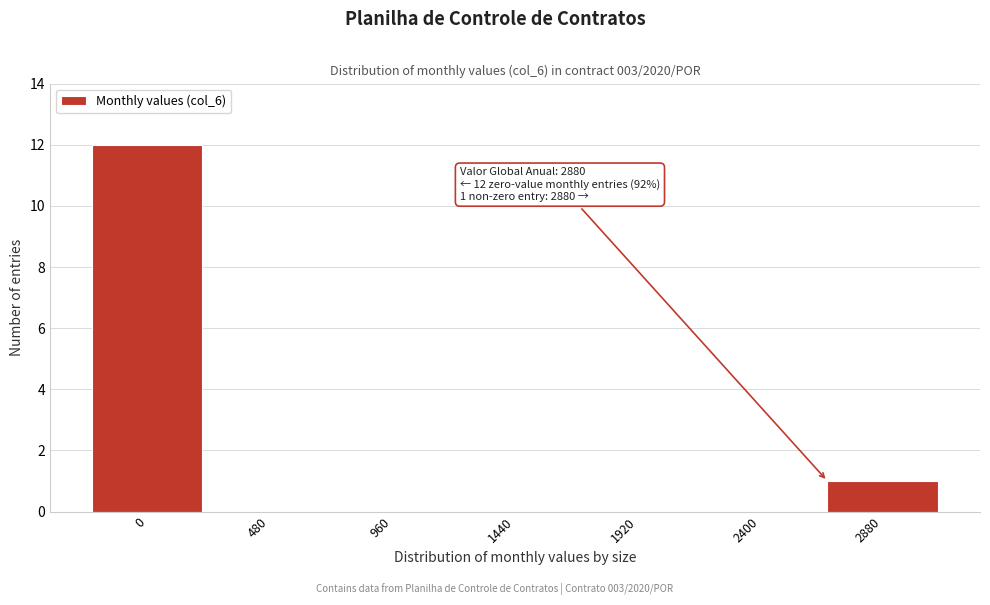

Reading left to right, transcribe all the data shown in this chart.

0=12	480=0	960=0	1440=0	1920=0	2400=0	2880=1